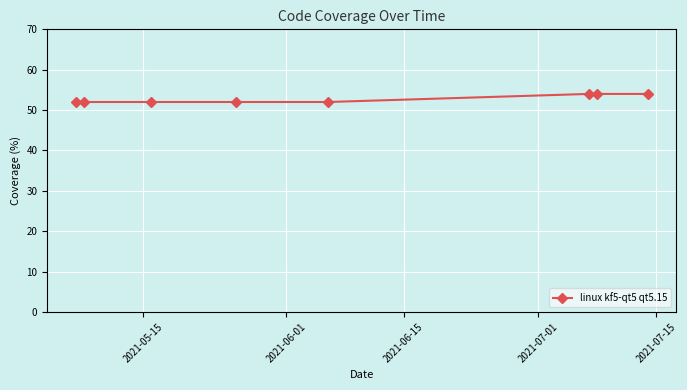

What is the sum of all values?

422